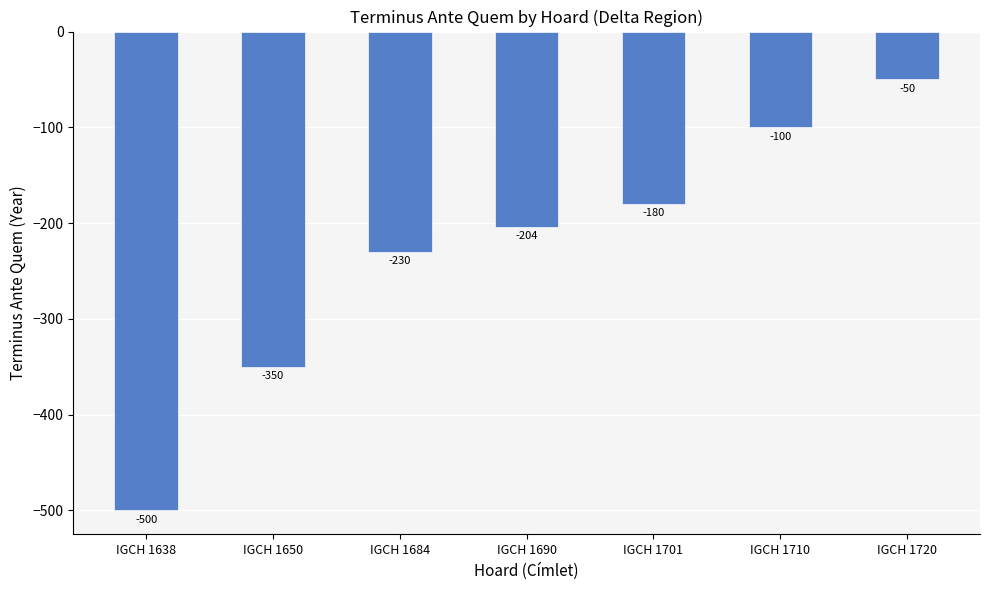

What is the smallest value displayed?

-500